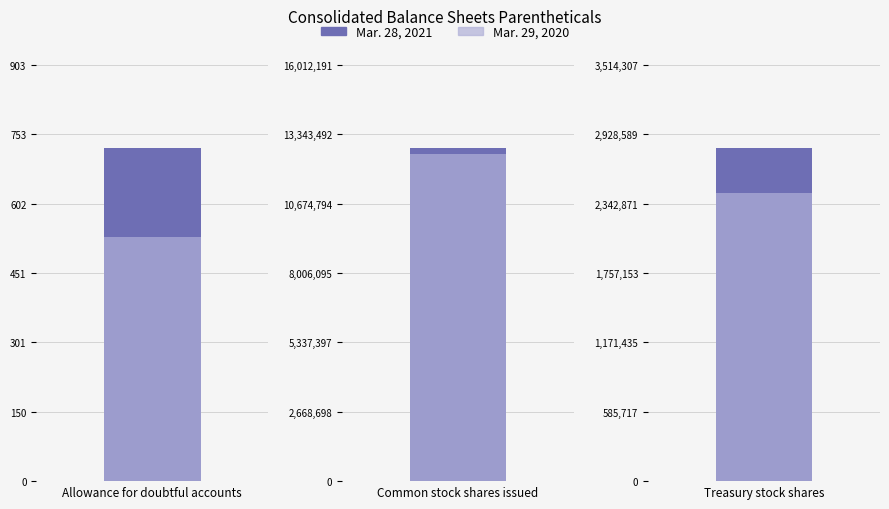

Which series has the largest total across all categories?

Mar. 28, 2021